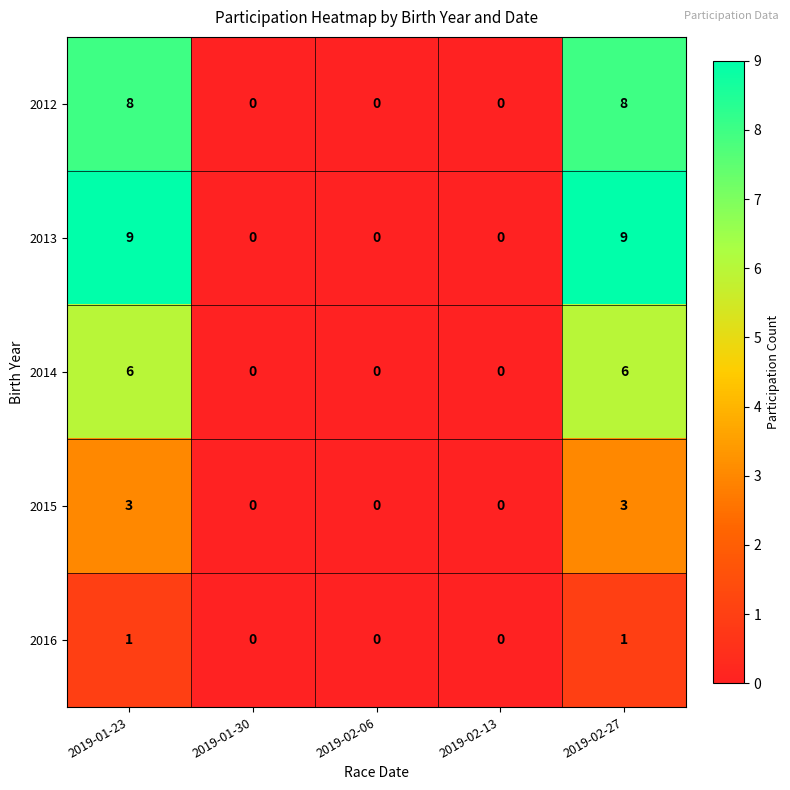

Reading right to left, transcribe all the data shown in this chart.

2012: 2019-02-27=8	2019-02-13=0	2019-02-06=0	2019-01-30=0	2019-01-23=8
2013: 2019-02-27=9	2019-02-13=0	2019-02-06=0	2019-01-30=0	2019-01-23=9
2014: 2019-02-27=6	2019-02-13=0	2019-02-06=0	2019-01-30=0	2019-01-23=6
2015: 2019-02-27=3	2019-02-13=0	2019-02-06=0	2019-01-30=0	2019-01-23=3
2016: 2019-02-27=1	2019-02-13=0	2019-02-06=0	2019-01-30=0	2019-01-23=1